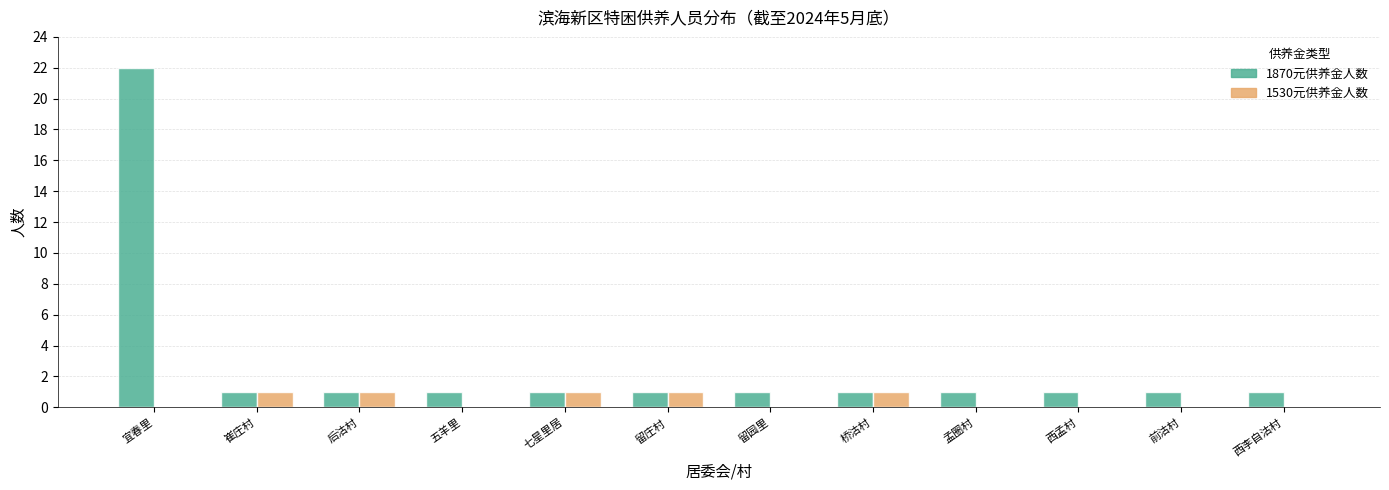

Reading left to right, list all the values displayed in this chart.

1870元供养金人数: 宜春里=22	崔庄村=1	后沽村=1	五羊里=1	七星里居=1	留庄村=1	留园里=1	桥沽村=1	孟圈村=1	西孟村=1	前沽村=1	西李自沽村=1
1530元供养金人数: 宜春里=0	崔庄村=1	后沽村=1	五羊里=0	七星里居=1	留庄村=1	留园里=0	桥沽村=1	孟圈村=0	西孟村=0	前沽村=0	西李自沽村=0